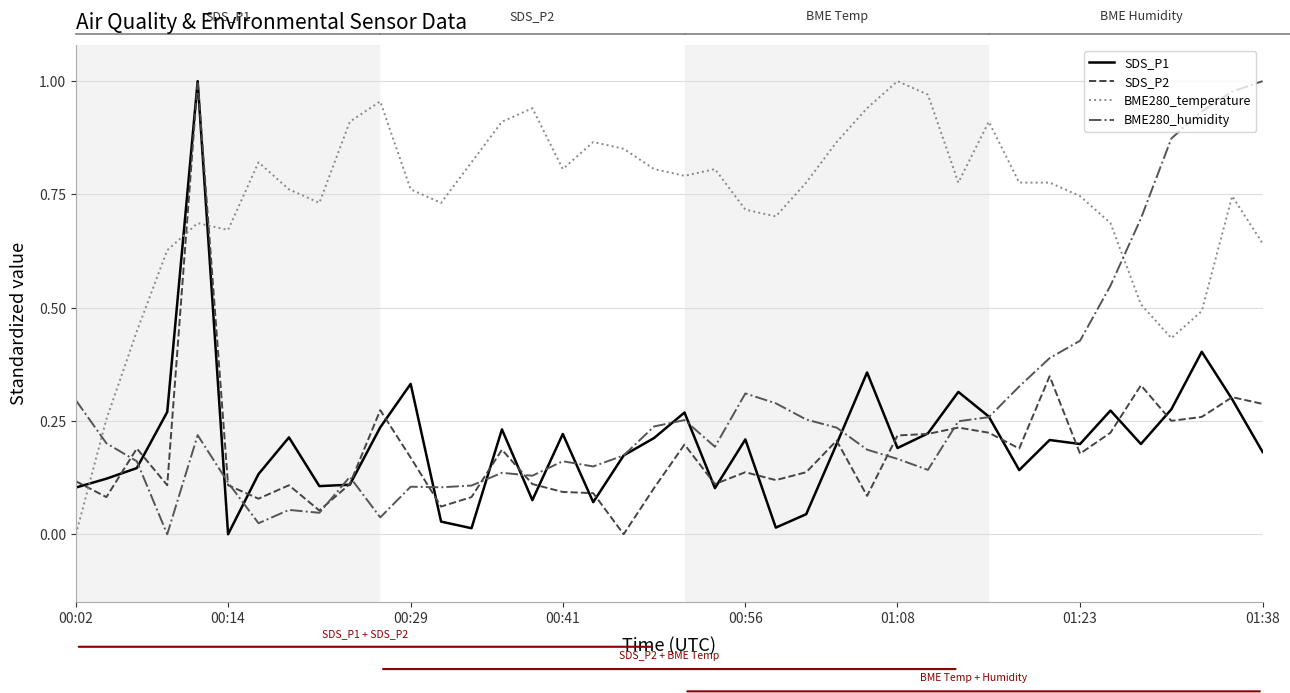

How many intersections are there between BME280_humidity and BME280_temperature?

2